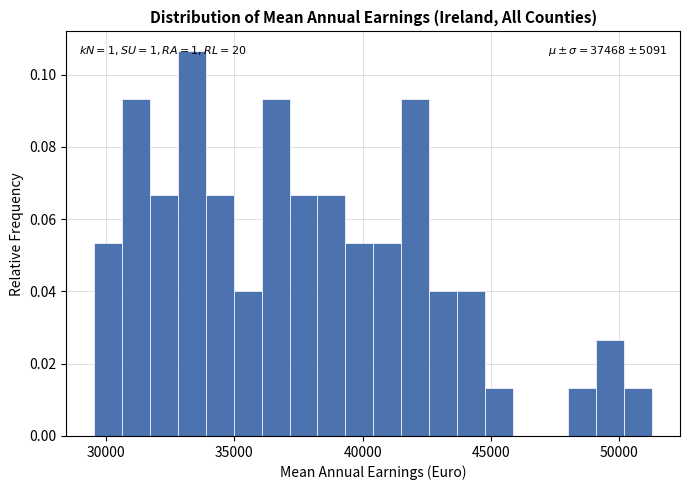

Around what value on the x-axis is the tallest bar? Give the approximate position of its centre, as read against the axis.

33500